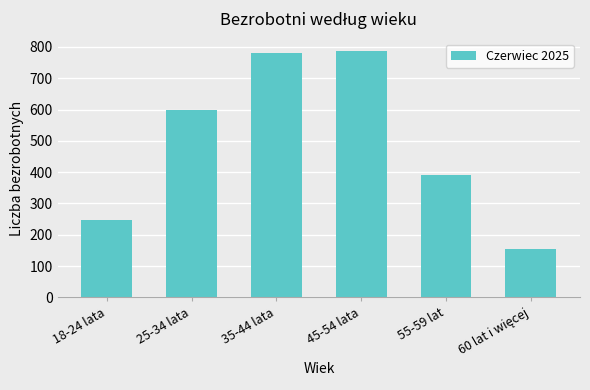

What is the difference between the maximum and minimum values?

631